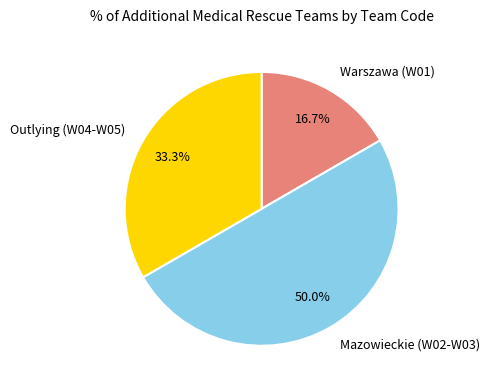

Which category has the biggest portion of the pie?

Mazowieckie (W02-W03)